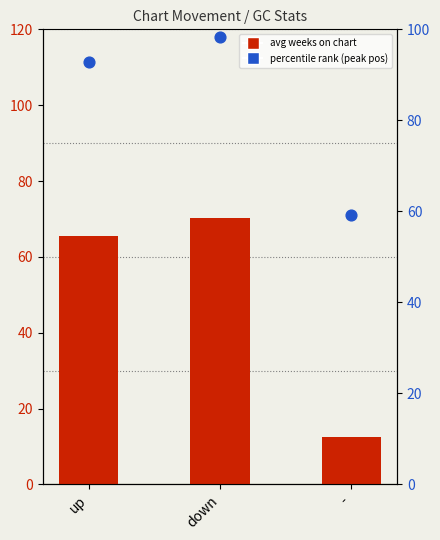

Which series has the largest Y range (max minus min)?

avg weeks on chart